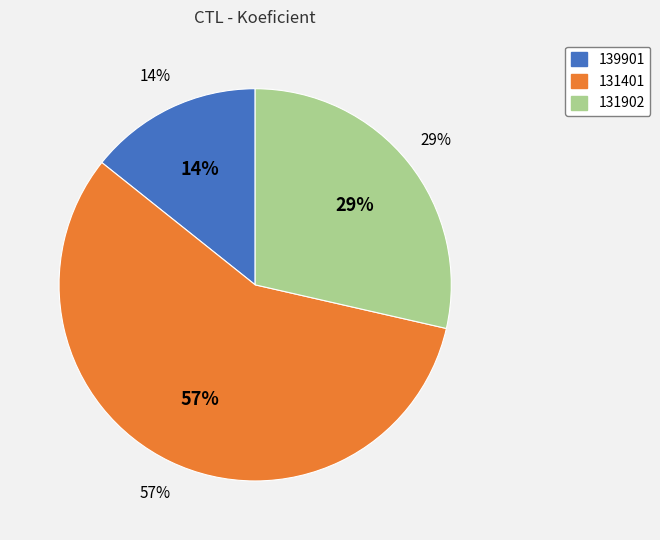

To the nearest percent, what percentage of the pie is 139901?

14%